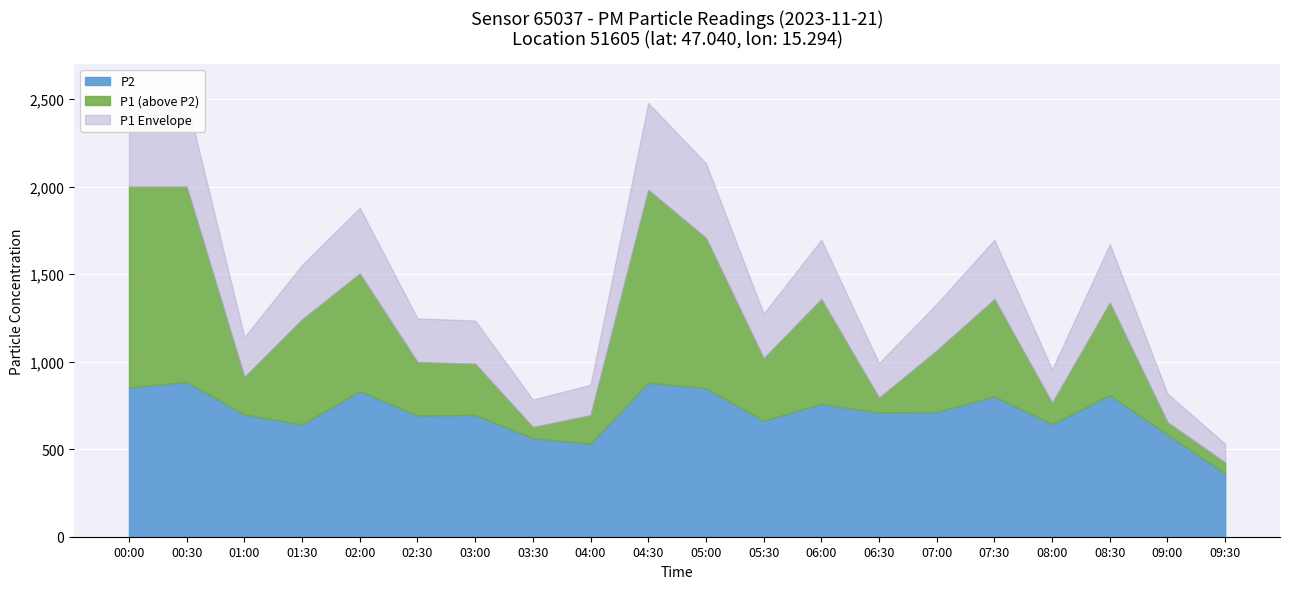

True or false: P1 and P2 intersect in this chart.

False